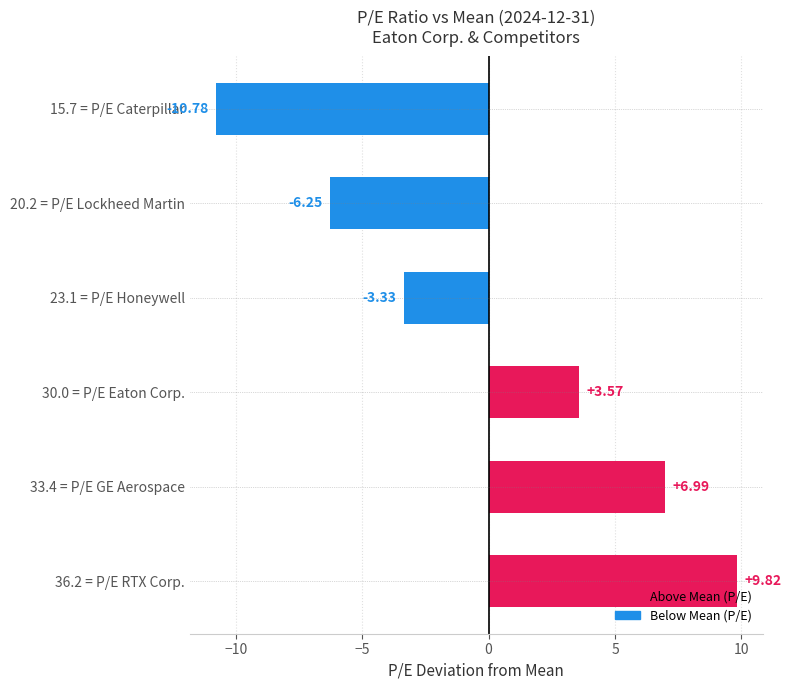

Between 30.0 = P/E Eaton Corp. and 33.4 = P/E GE Aerospace, which is larger?

33.4 = P/E GE Aerospace